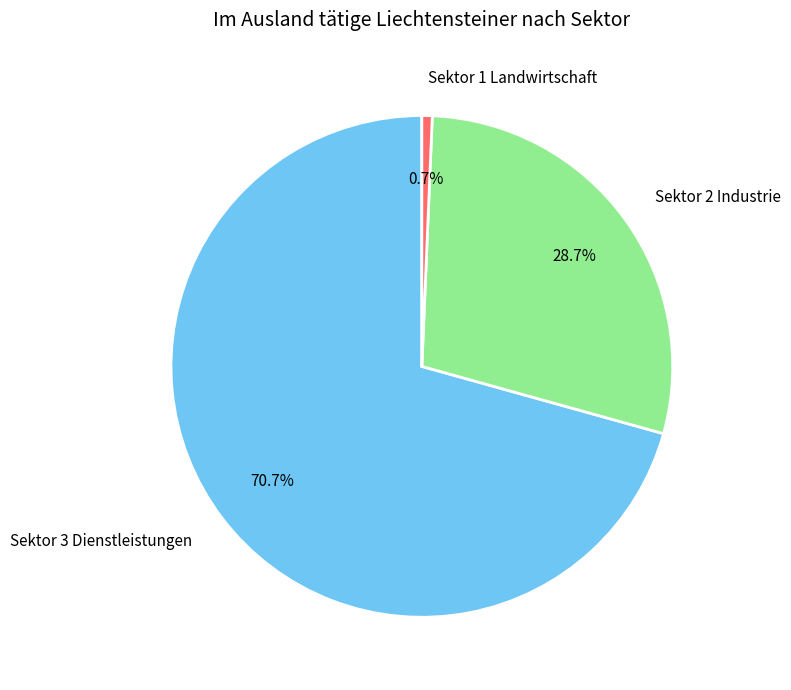

What percentage do Sektor 2 Industrie and Sektor 3 Dienstleistungen together represent?

99.3%